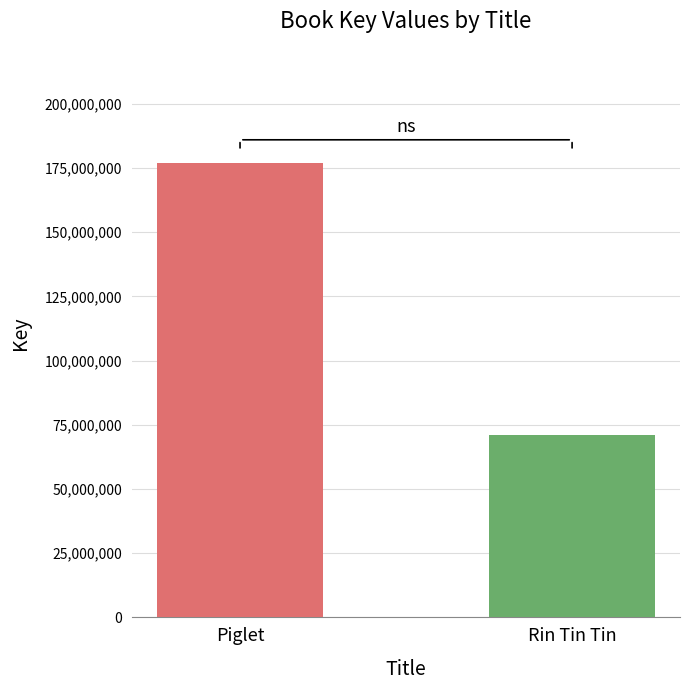

Rank the categories by value from lowest to highest.

Rin Tin Tin, Piglet